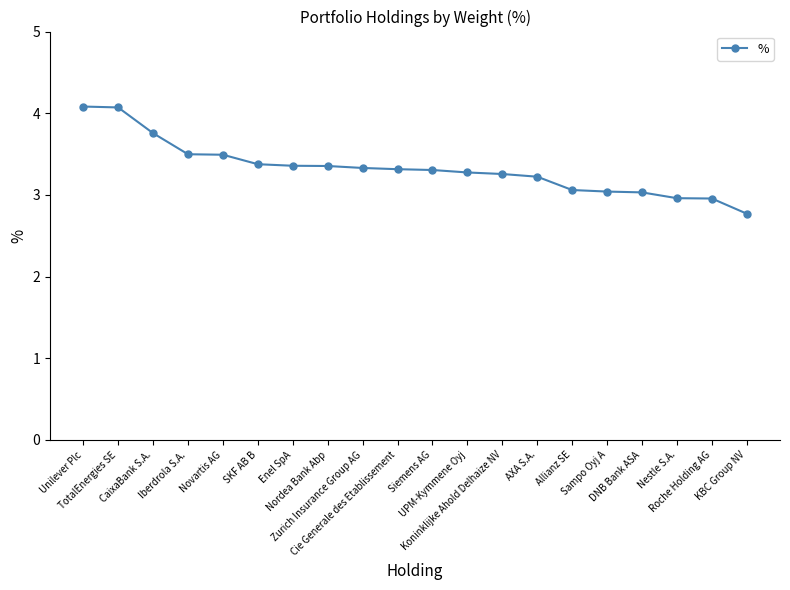

What is the minimum value shown in the chart?

2.8